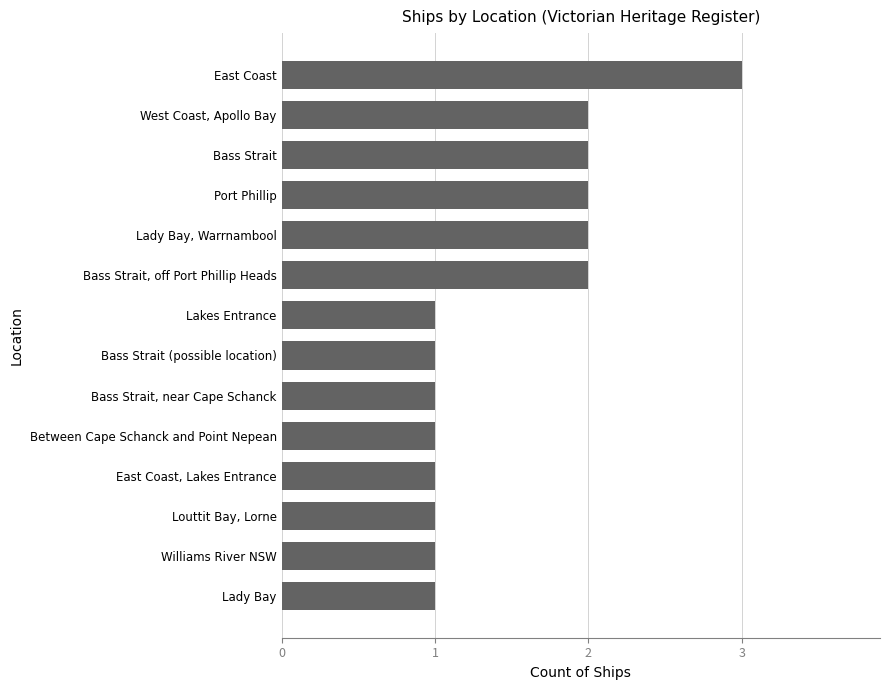

What is the difference between the maximum and minimum values?

2